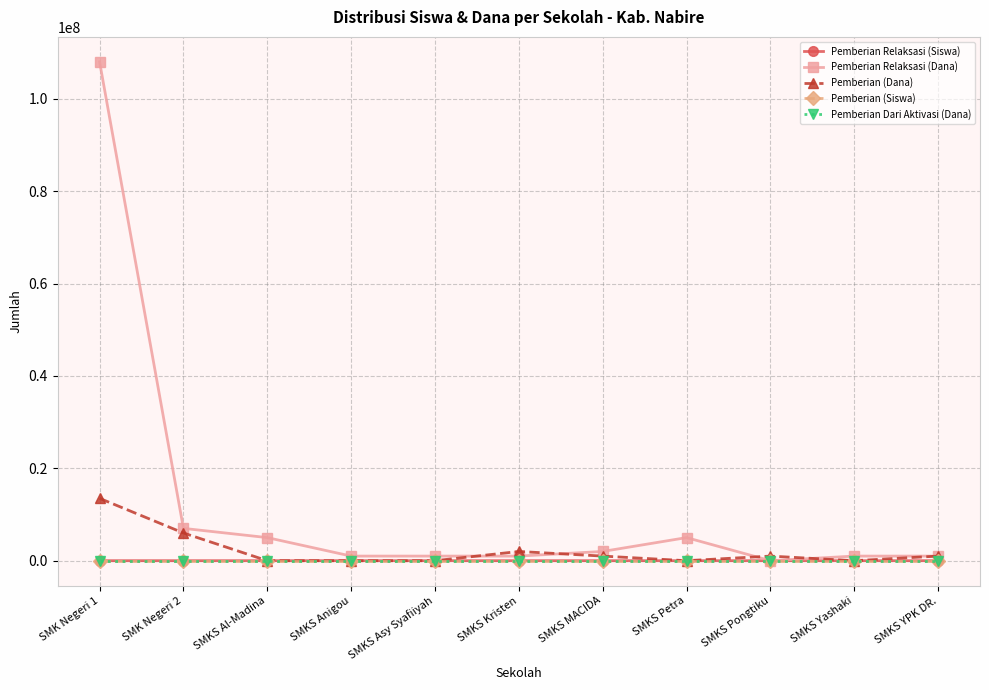

Between SMK Negeri 1 and SMKS Pongtiku, which series saw the biggest shift?

Pemberian Relaksasi (Dana)